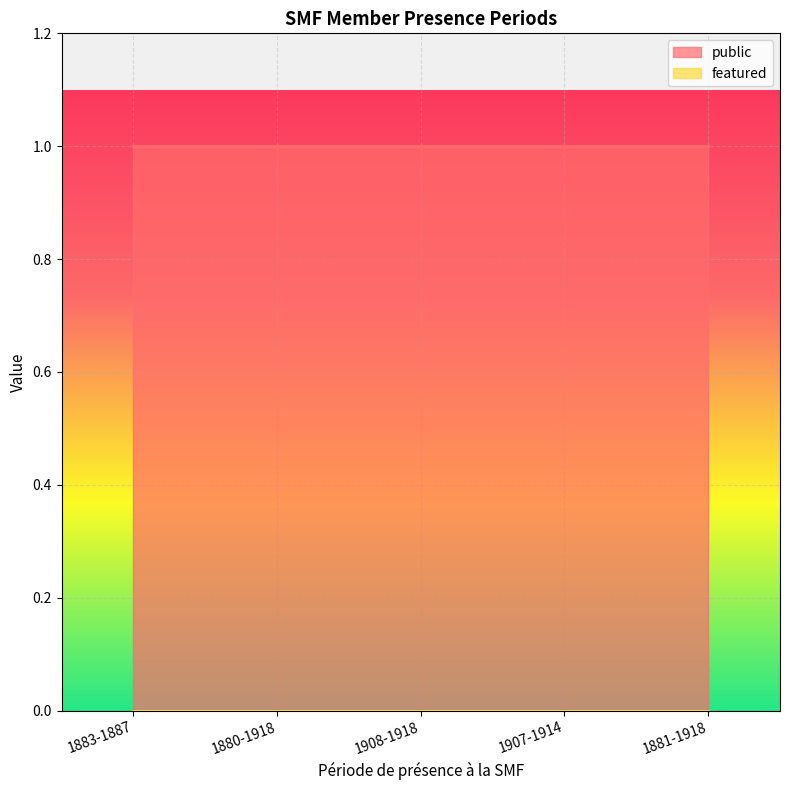

What is the label of the 4th point from the left?

1907-1914